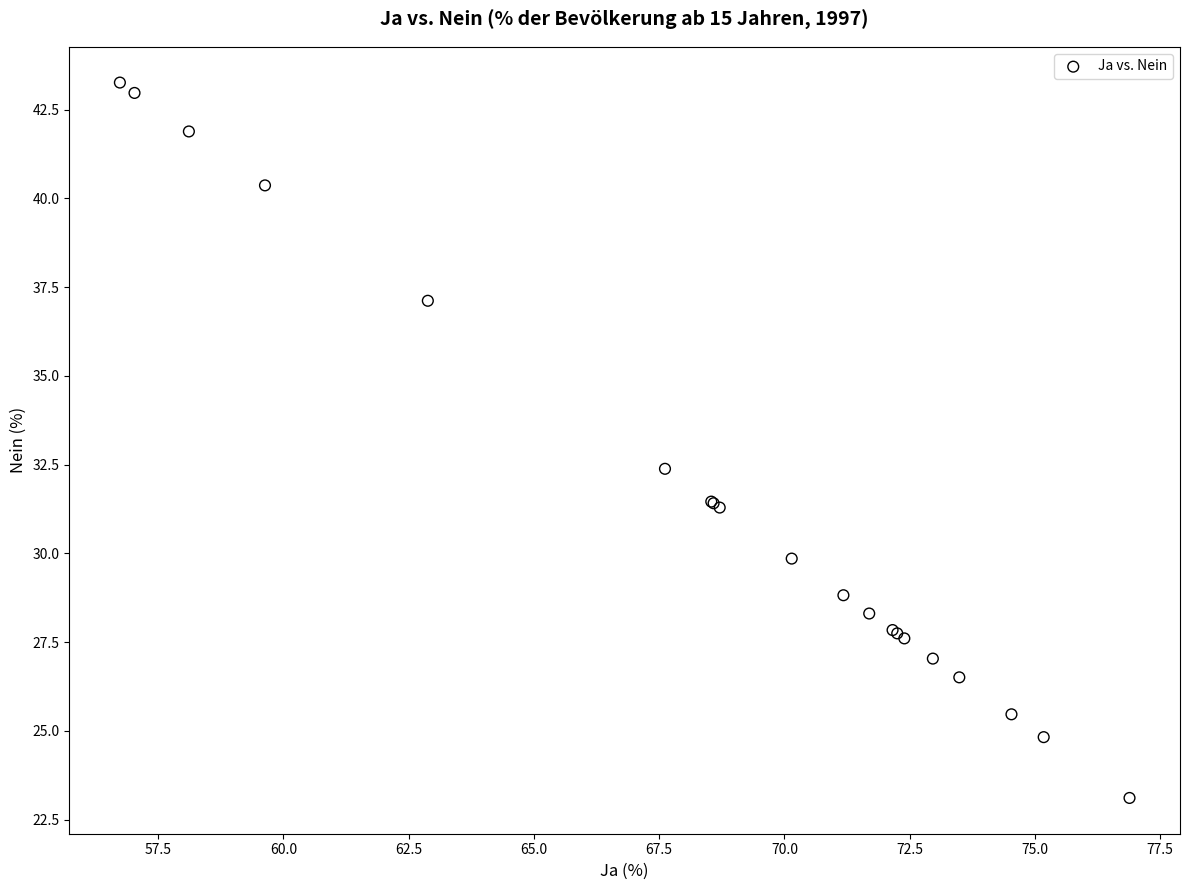

What Y value in the scatter plot is closest to 33?

32.4